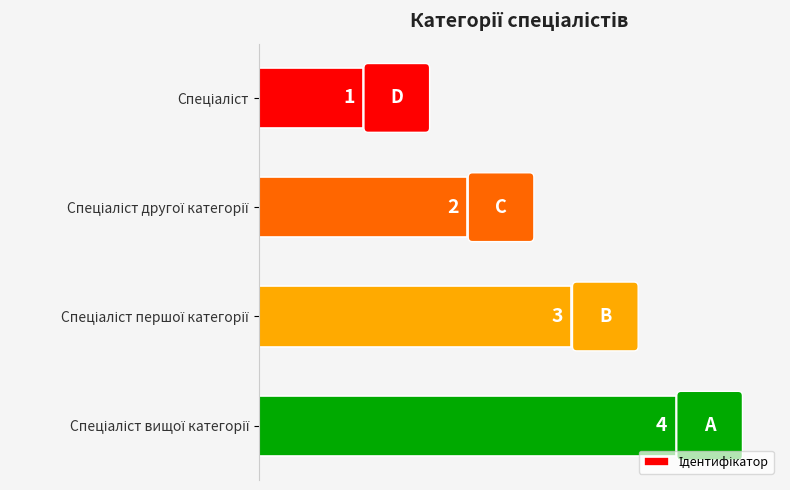

Count the values in the range 2 to 4.

3